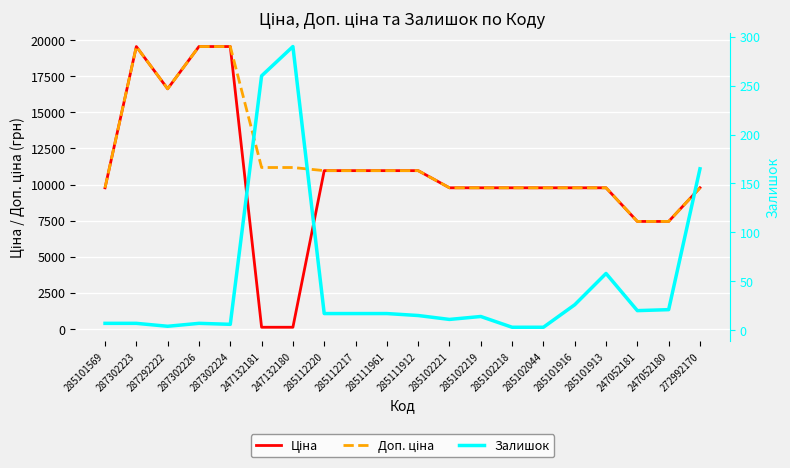

Which series has the largest total across all categories?

Доп. ціна